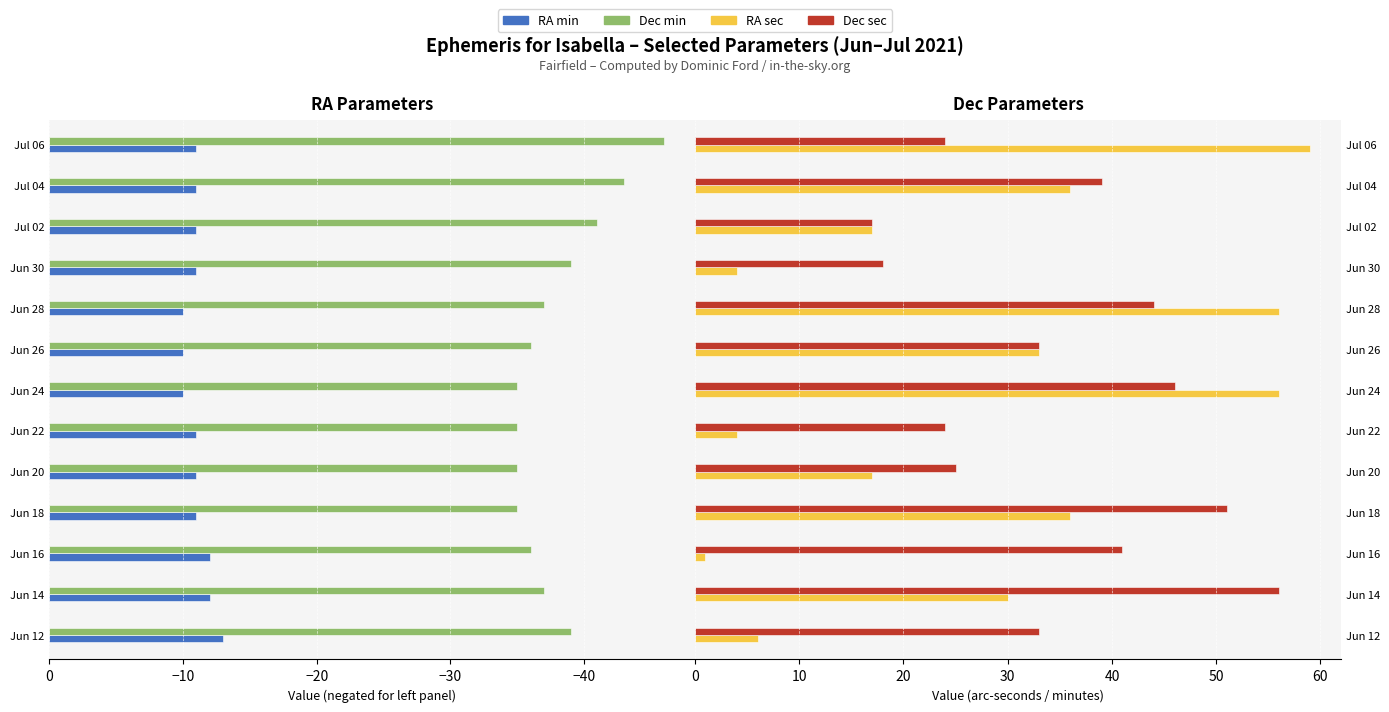

How many series are shown in this chart?

4